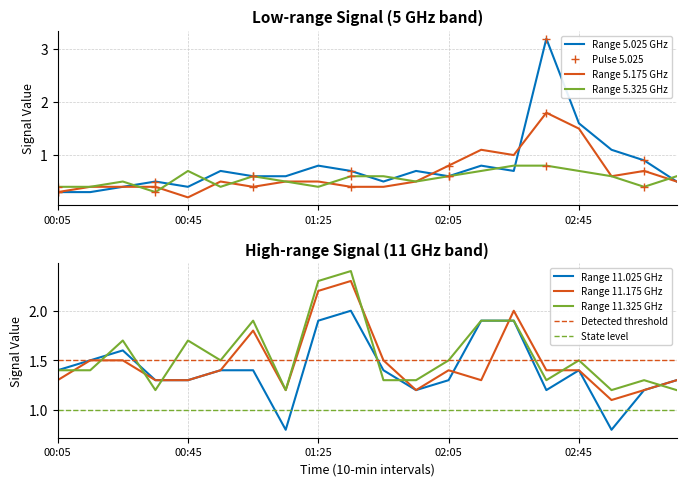

At which label does Range 5.175 GHz reach its minimum?

00:45